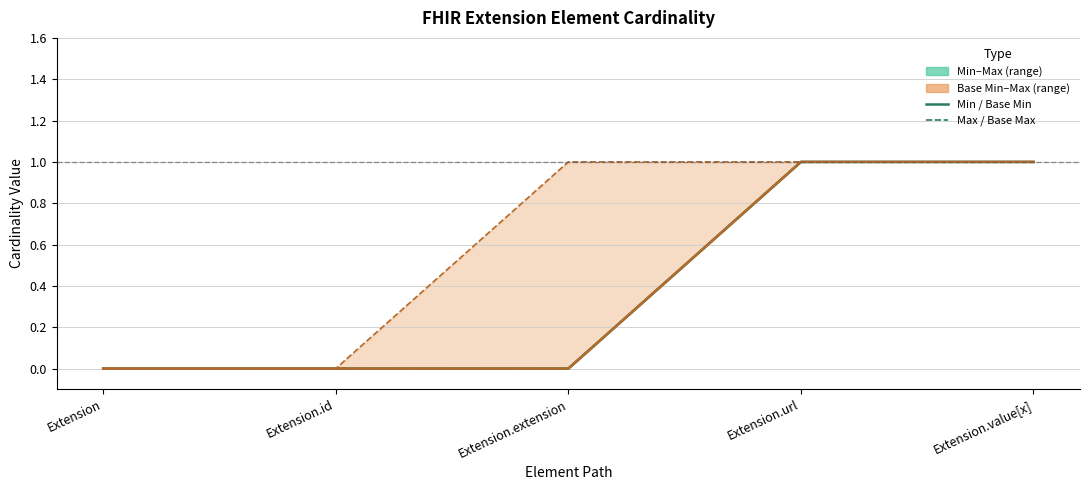

The Base Min series shows -1 at Extension. True or false?

False